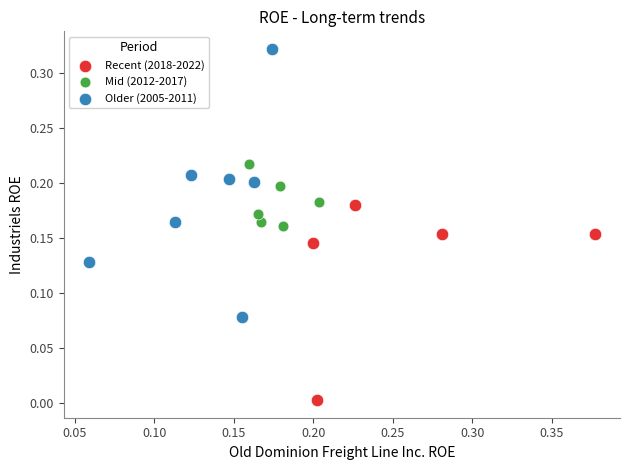

What are all the series names shown in the legend?

Recent (2018-2022), Mid (2012-2017), Older (2005-2011)